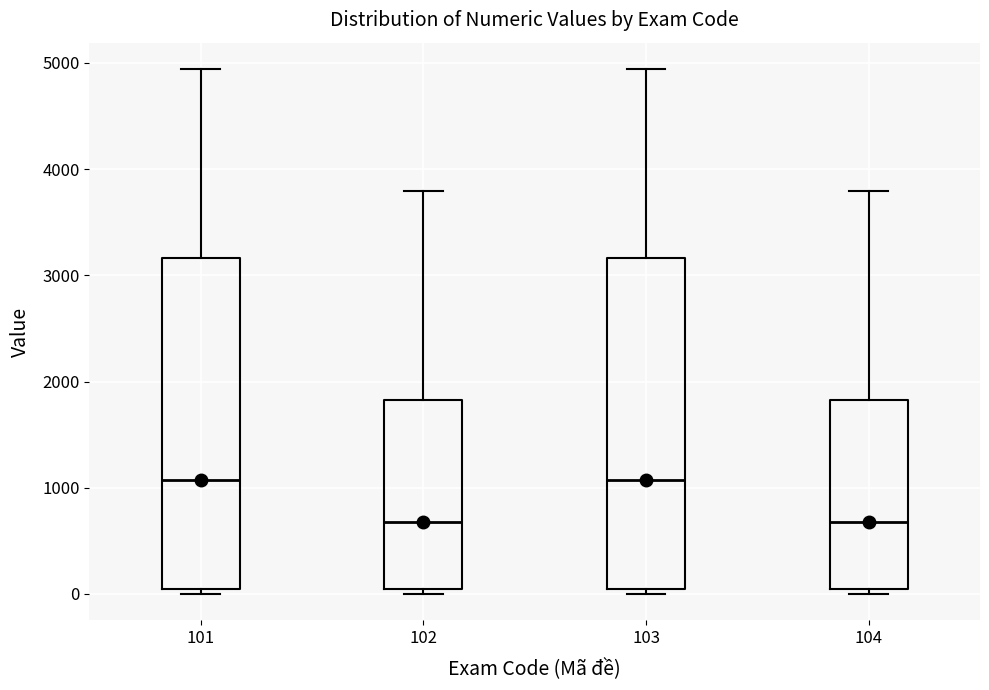

Where is the lower edge of the box at x = 104 on the y-axis? The values are not printed on the chart, so give them approximately, as read against the axis.

0